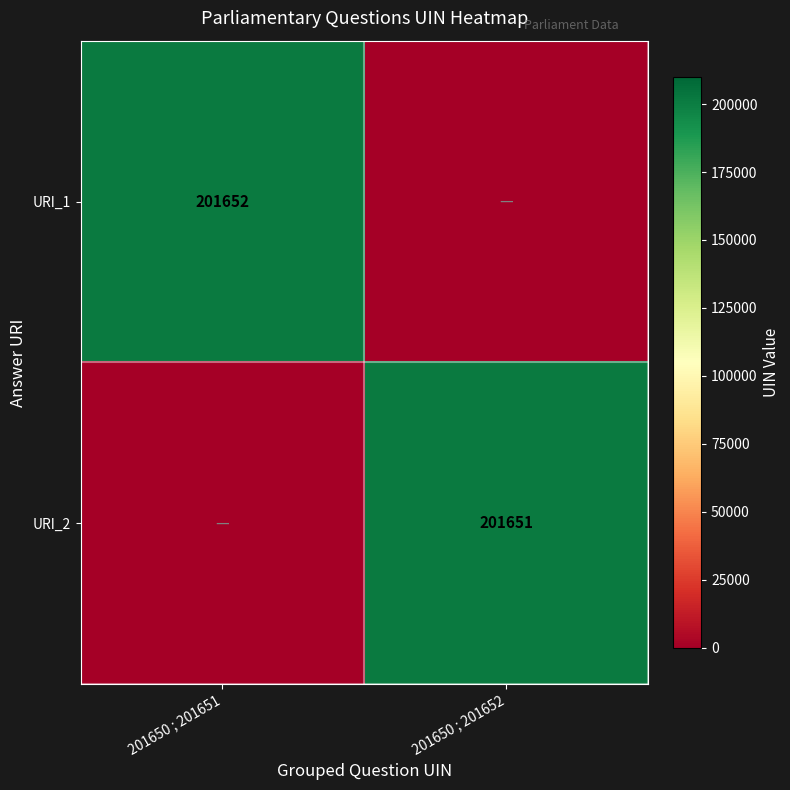

What is the total value across all series at 201650 ; 201652?

201651